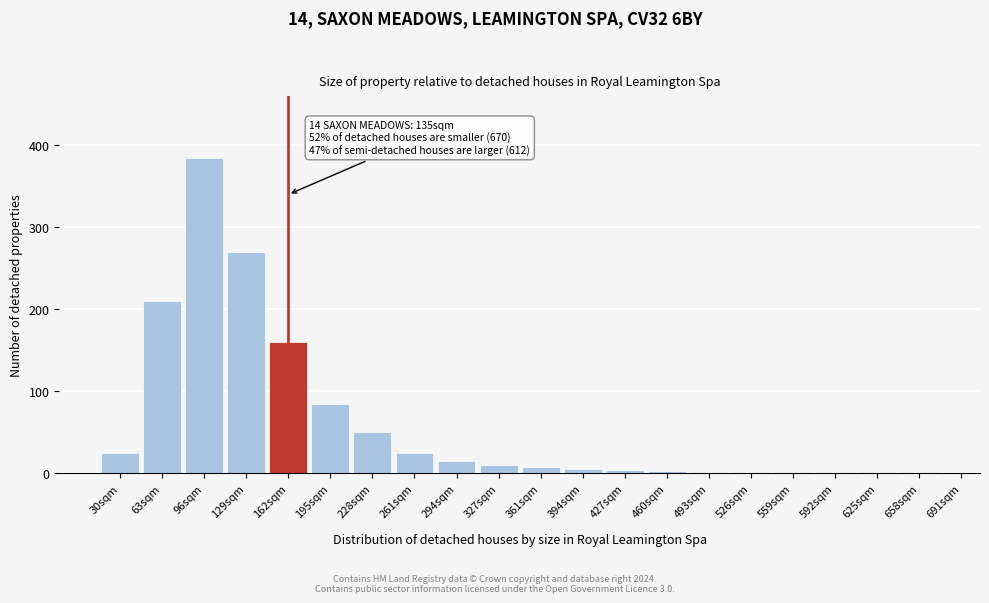

What is the maximum value shown in the chart?

385